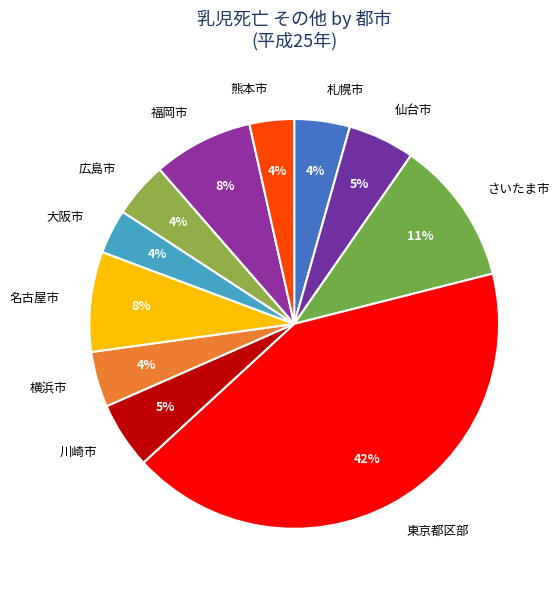

To the nearest percent, what percentage of the pie is 川崎市?

5%